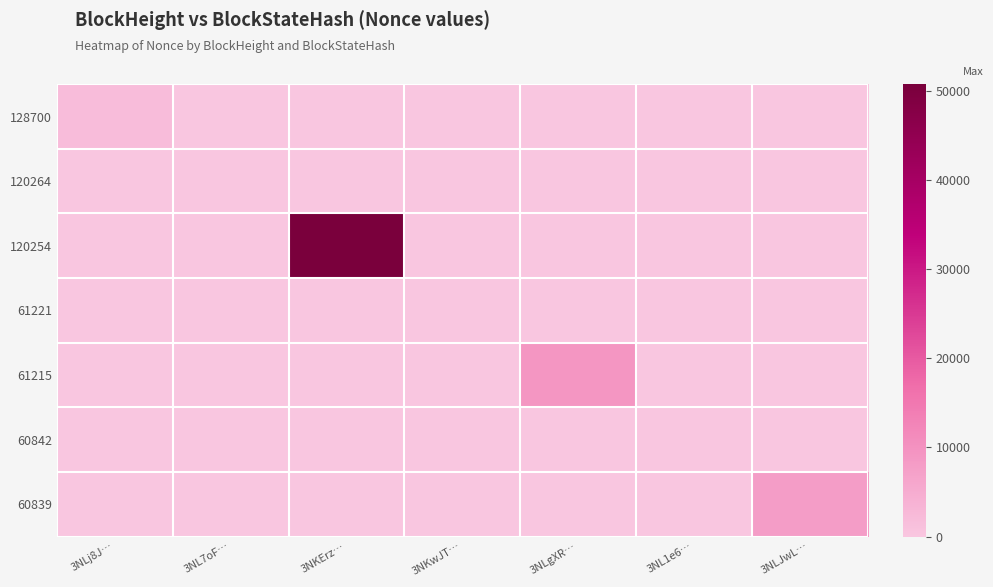

At which category is the sum across all series the highest?

3NKErz…